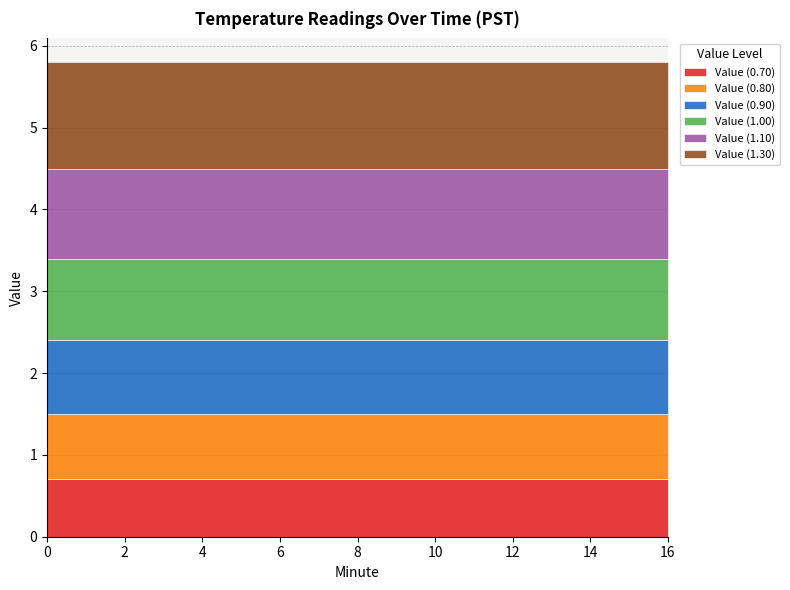

What is the greatest value displayed?

1.3